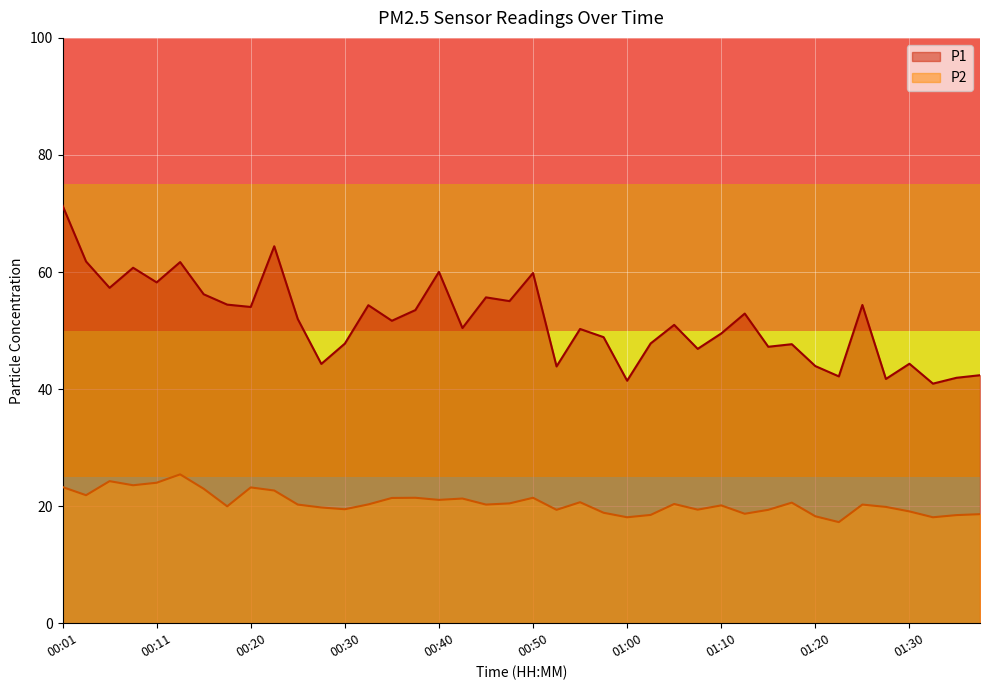

The value of P2 at 00:06 is 6.9. True or false?

False